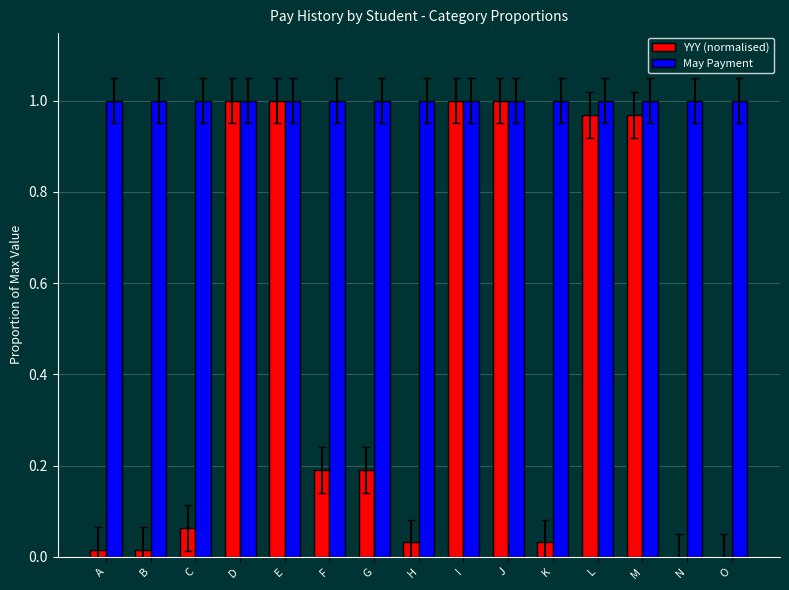

Is the value of May Payment at A greater than the value of YYY (normalised) at K?

Yes